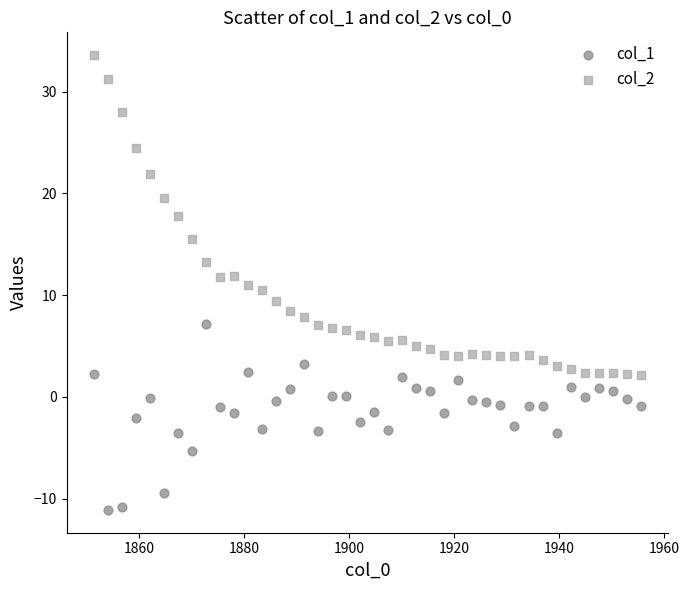

Across all data points, what is the range of X values (max minus min)?

104.1